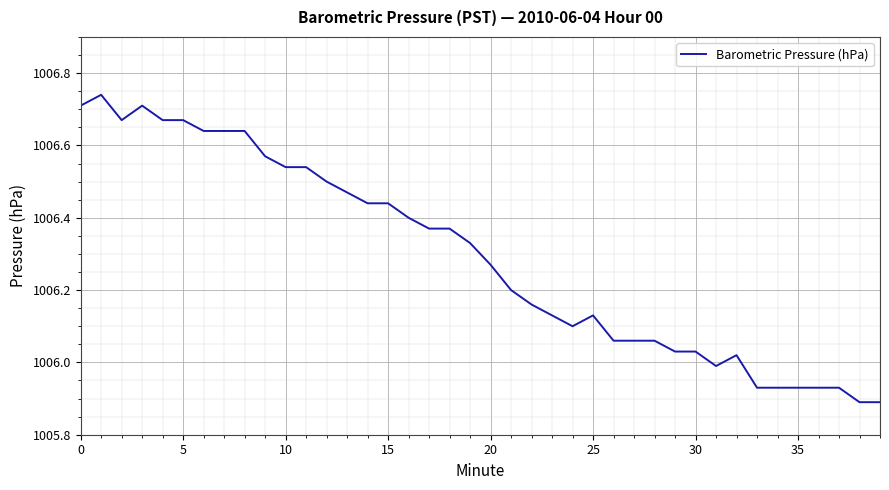

Which has a higher value, 35 or 15?

15